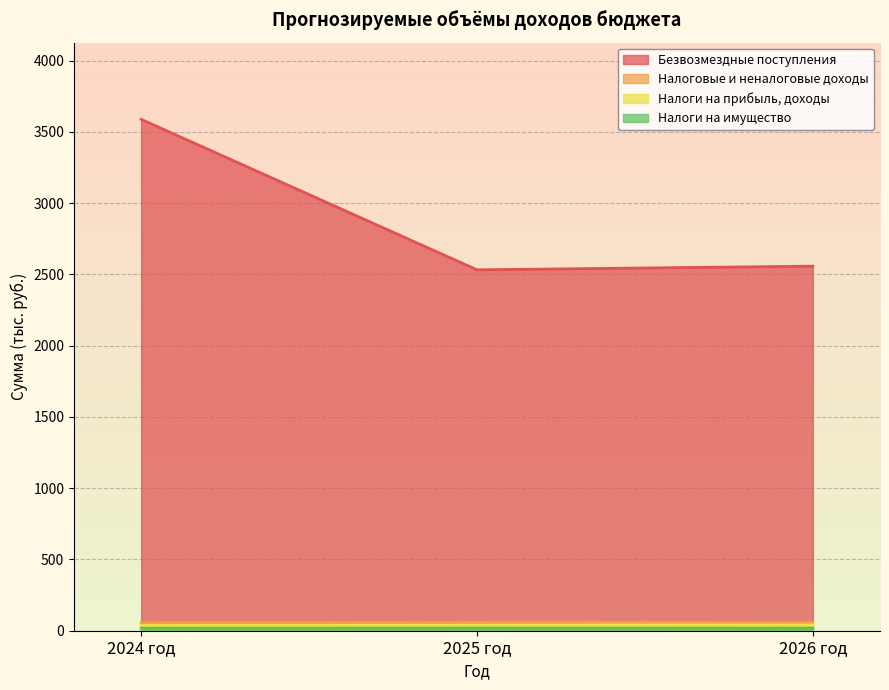

Which series has the widest spread of values?

Безвозмездные поступления